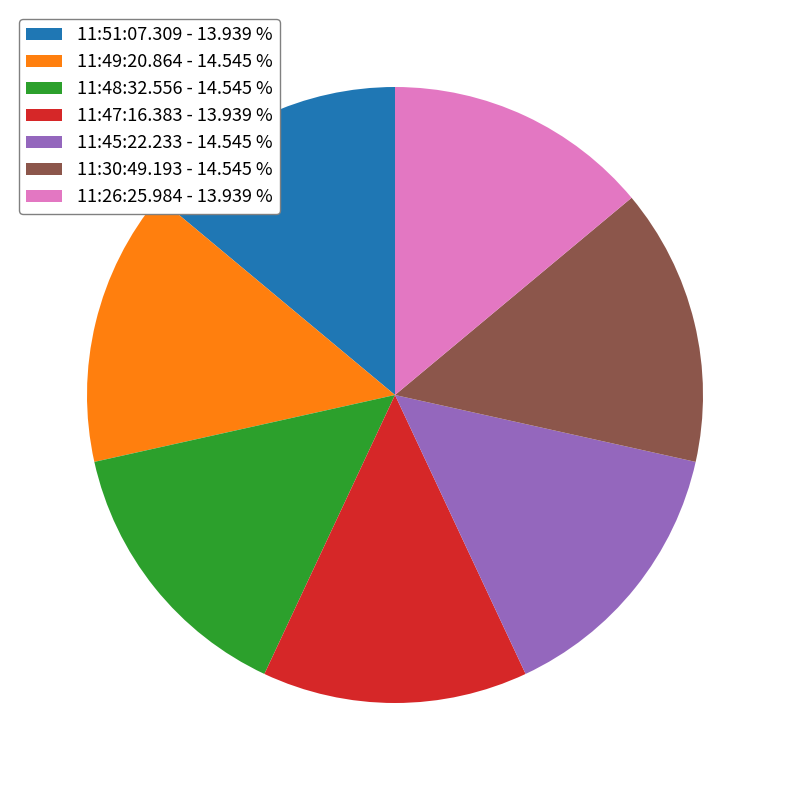

Between 11:26:25.984 - 13.939 % and 11:45:22.233 - 14.545 %, which is larger?

11:45:22.233 - 14.545 %